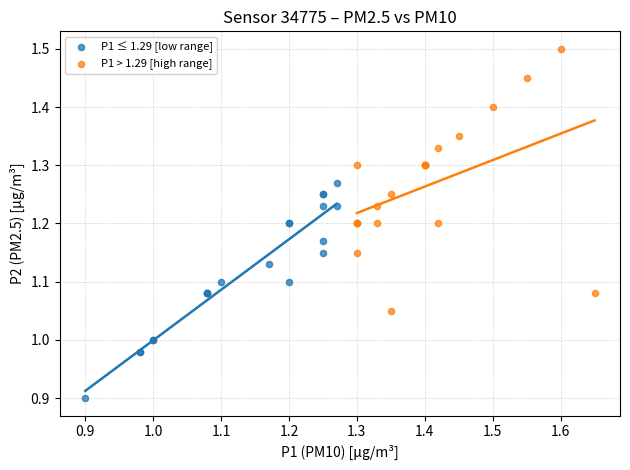

Which series has the largest Y range (max minus min)?

P1 > 1.29 [high range]